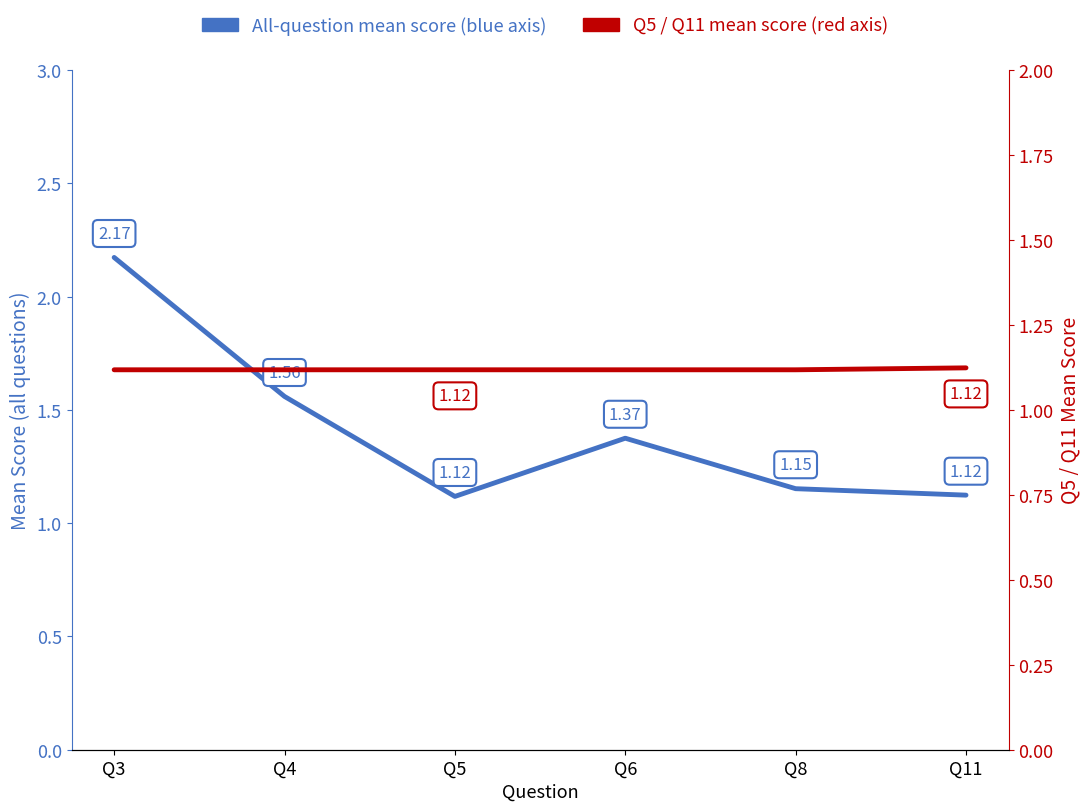

What is the value of the Q5 / Q11 mean score point at the 6th from the left?

1.1